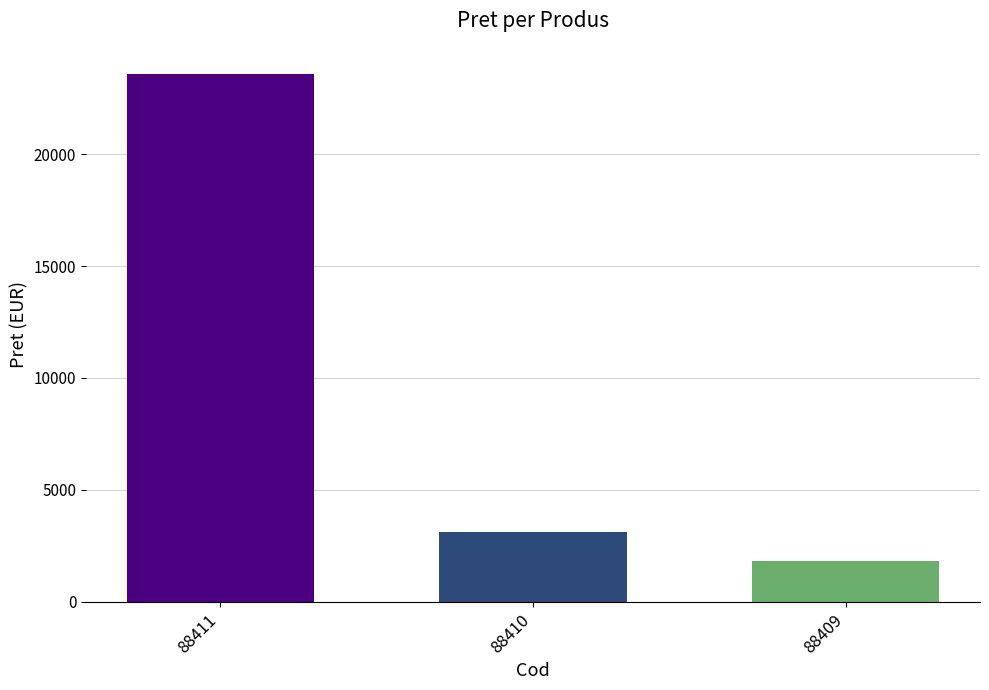

List the labels in order of value, largest first.

88411, 88410, 88409